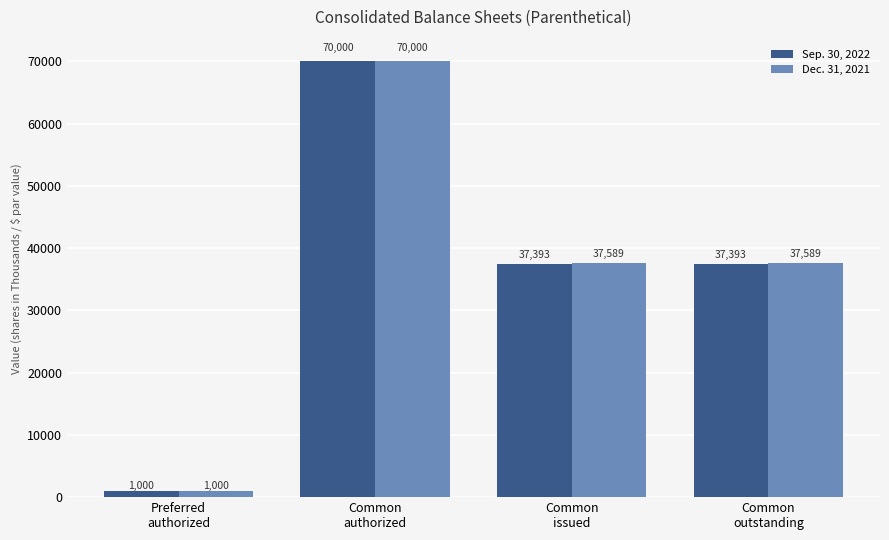

What is the difference between the highest and lowest values at Common
issued?

196